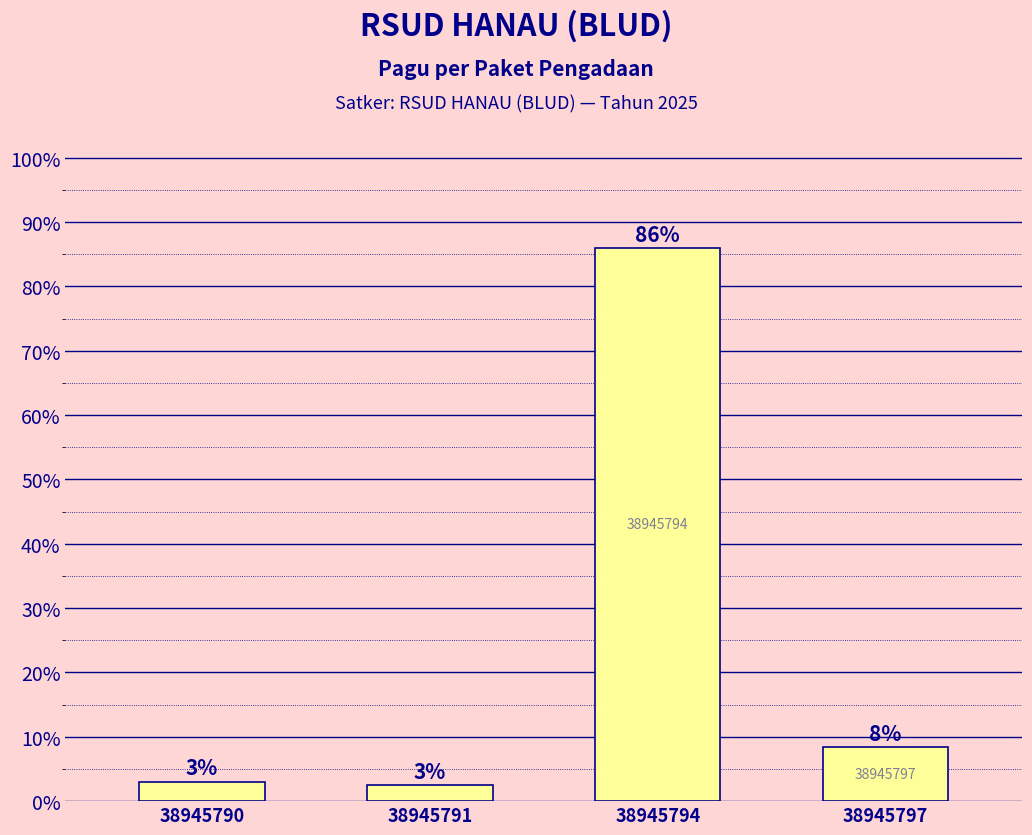

What is the change in value from 38945790 to 38945794?

+83.0